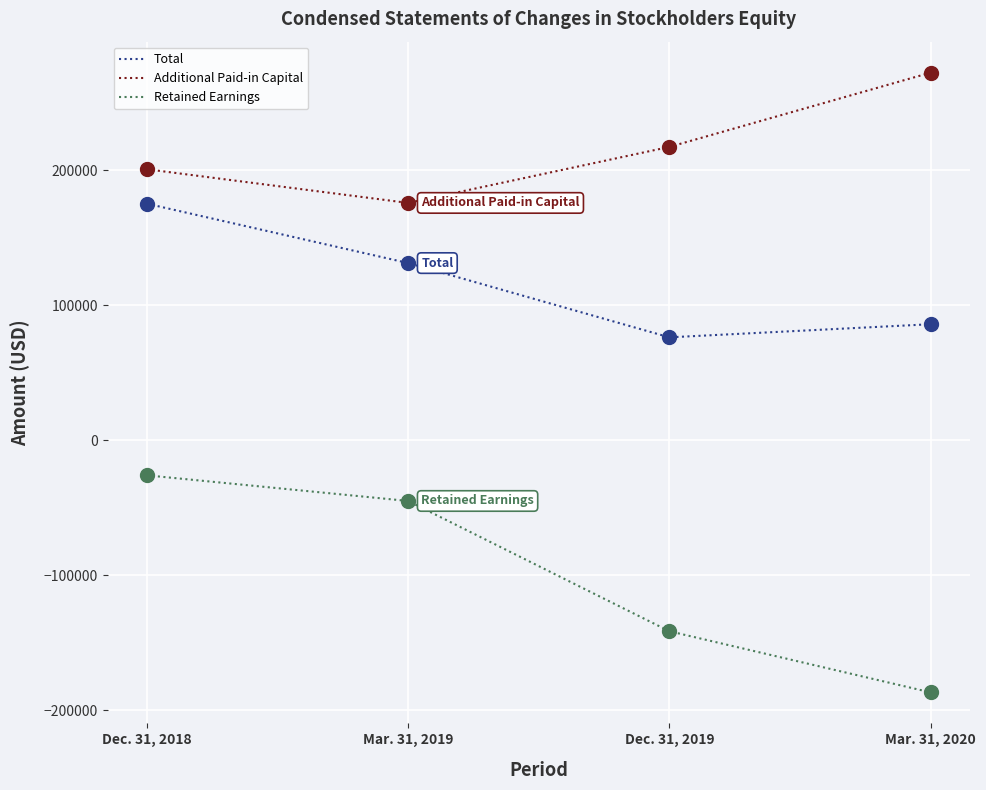

Is the value of Retained Earnings at Mar. 31, 2020 greater than the value of Additional Paid-in Capital at Dec. 31, 2018?

No